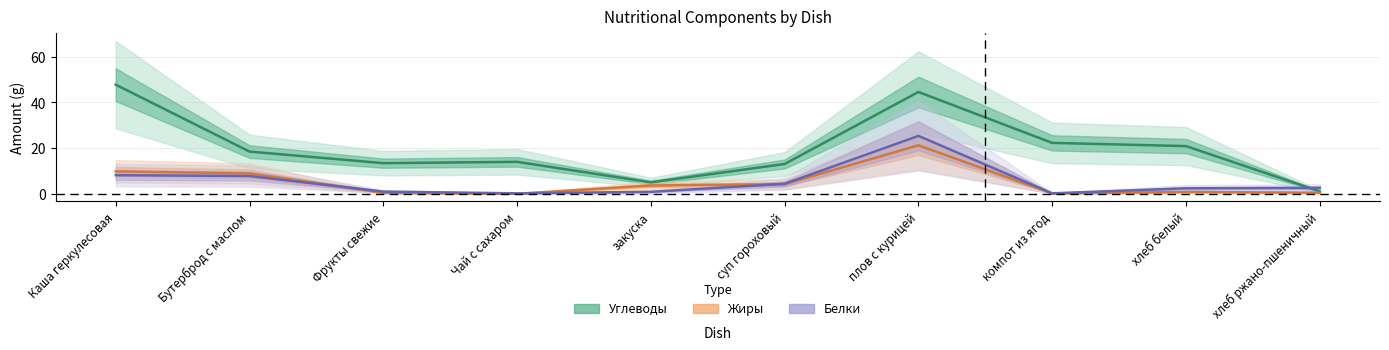

True or false: Белки has a value of 1.3 at хлеб ржано-пшеничный.

False